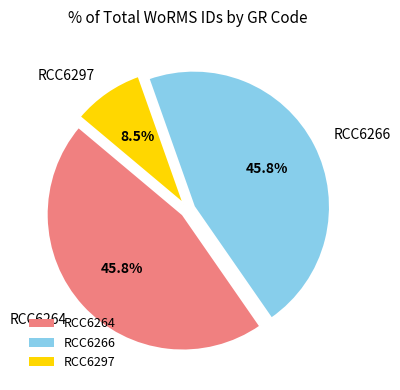

Is there any slice that represents more than half of the pie?

No